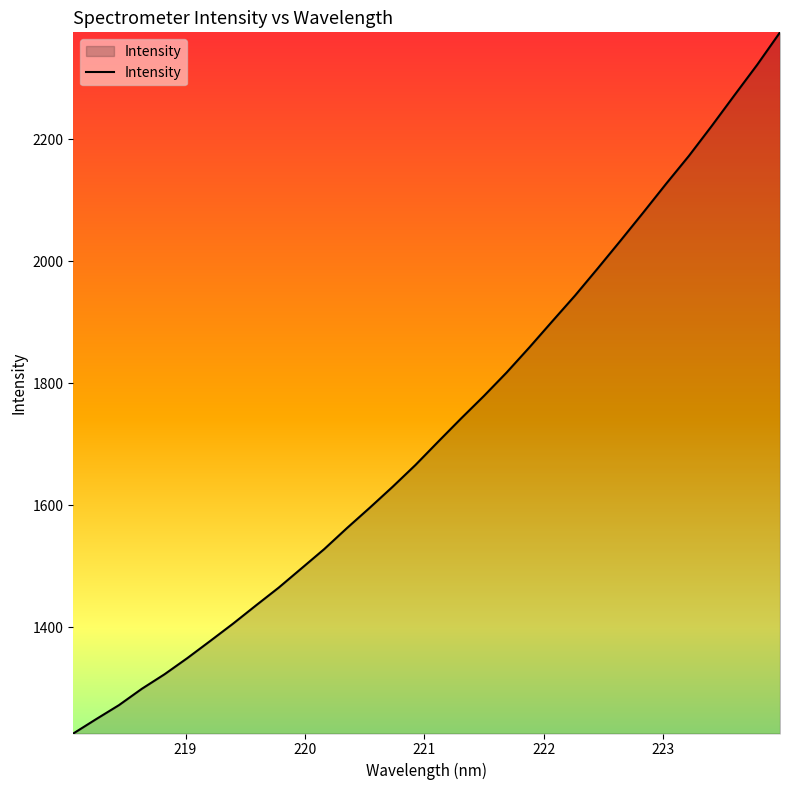

What is the smallest value displayed?

1226.3